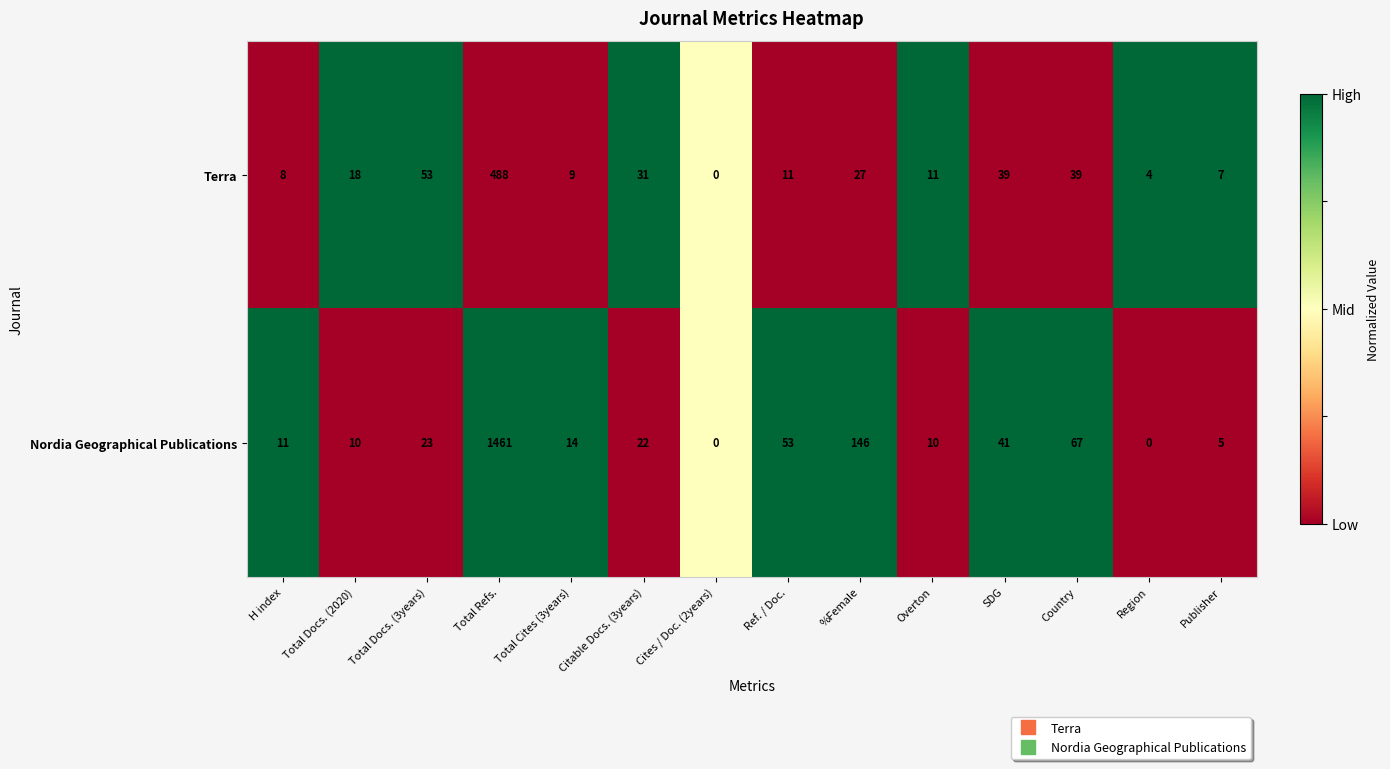

At Publisher, list the series in order from smallest to largest.

Nordia Geographical Publications, Terra